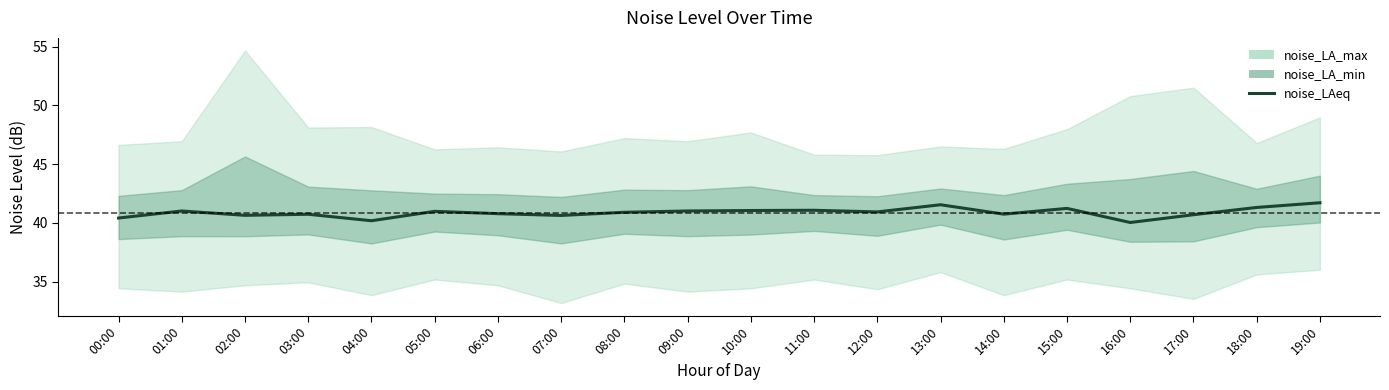

The chart shows a value of 41.0 at 05:00. True or false?

True